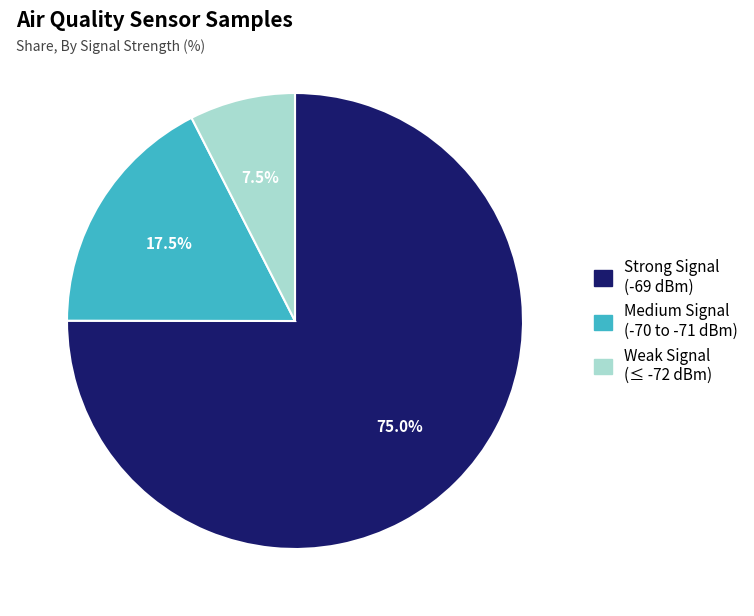

Does any single category account for the majority?

Yes